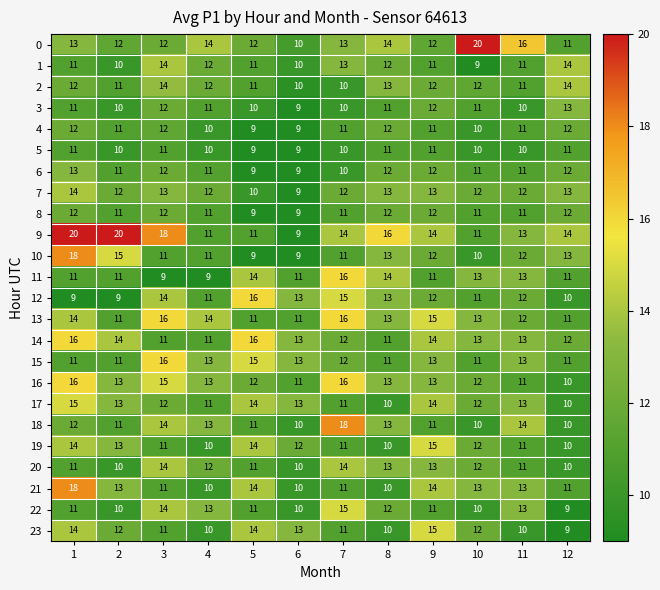

At which category is the sum across all series the highest?

1